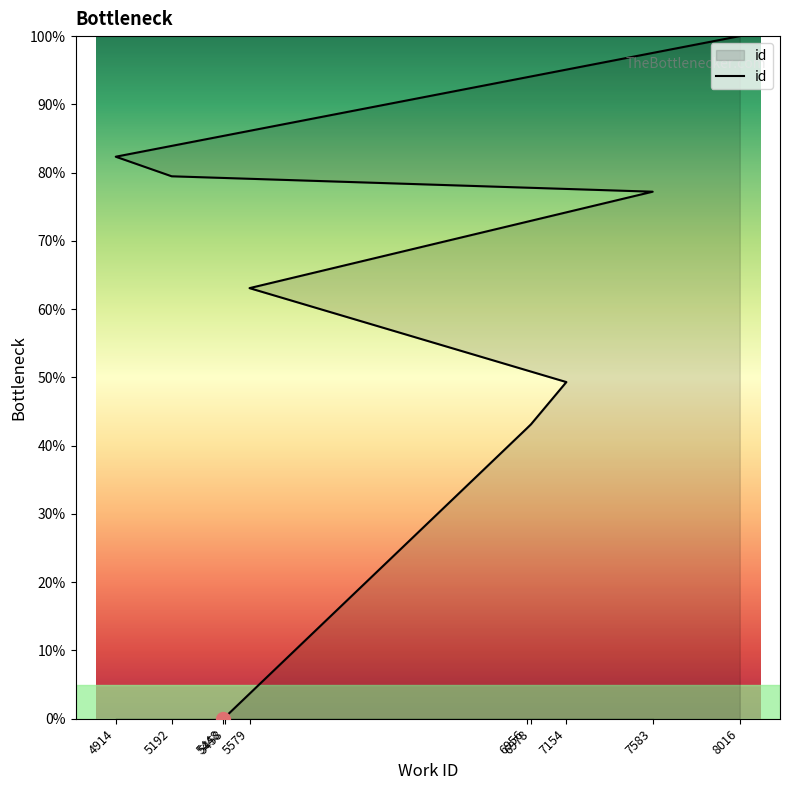

Rank the categories by value from lowest to highest.

5448, 5458, 6956, 6978, 7154, 5579, 7583, 5192, 4914, 8016